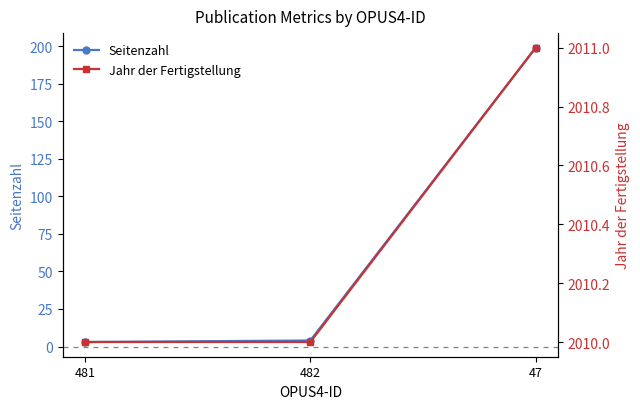

What is the greatest value displayed?

2011